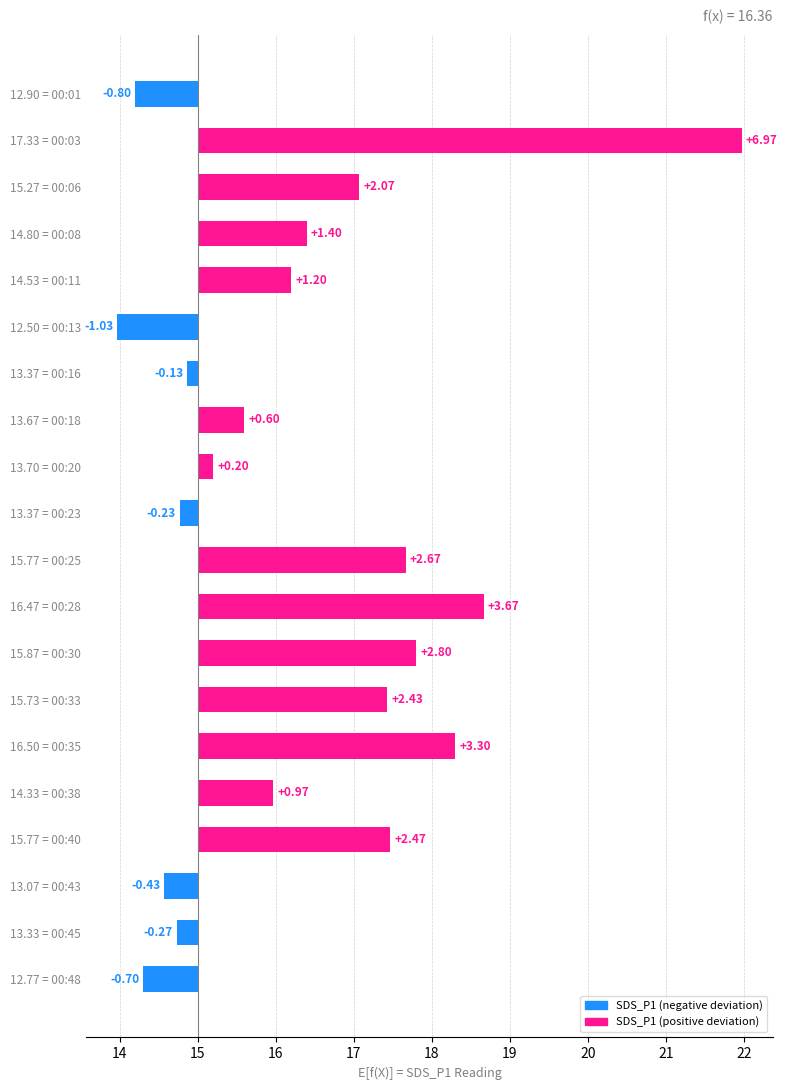

How many bars are there in total?

20